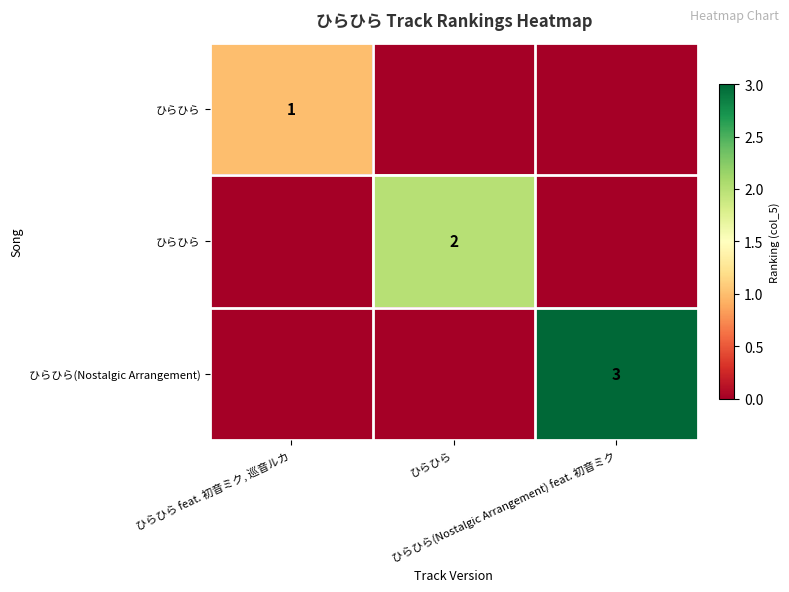

Count the number of data series in this chart.

3